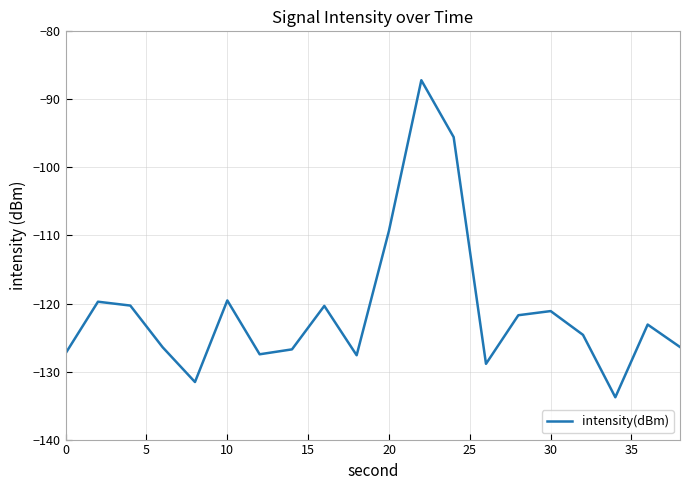

What is the difference between the maximum and minimum values?

46.6